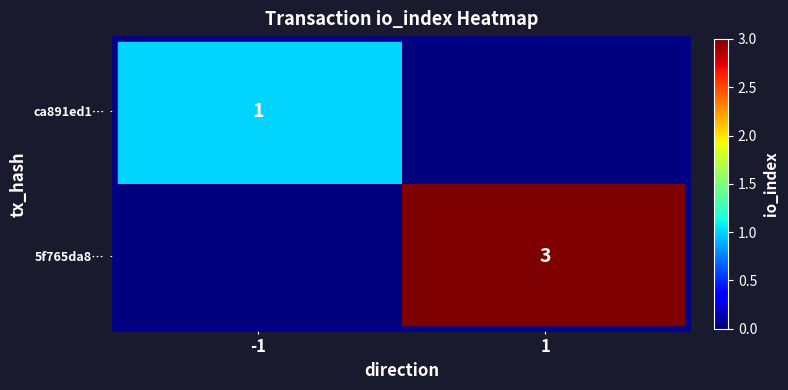

The 5f765da8… series shows 2 at 1. True or false?

False